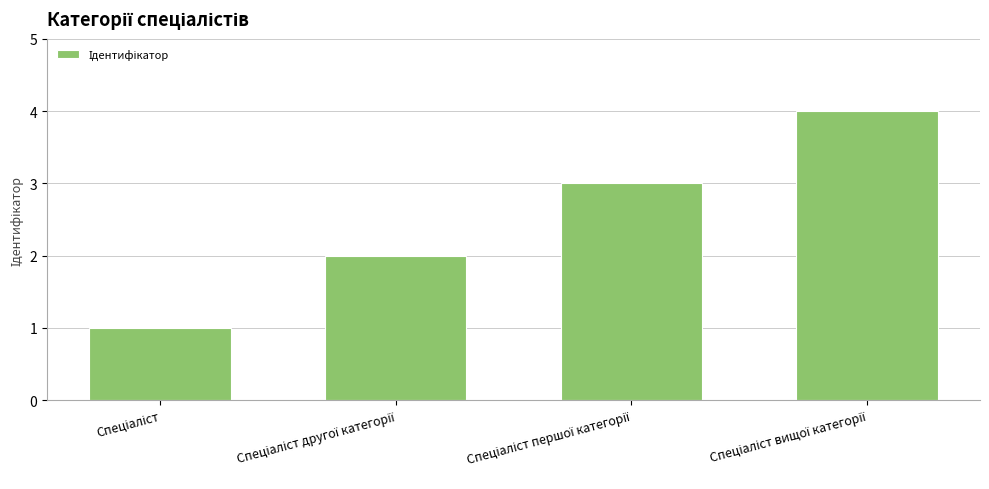

What is the value of the 1st bar from the left?

1